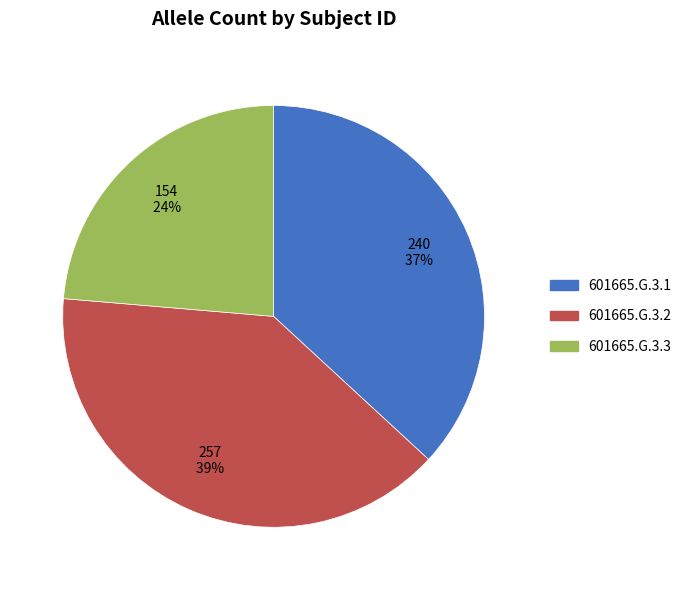

To the nearest percent, what is the combined percentage of 601665.G.3.2 and 601665.G.3.1?

76%